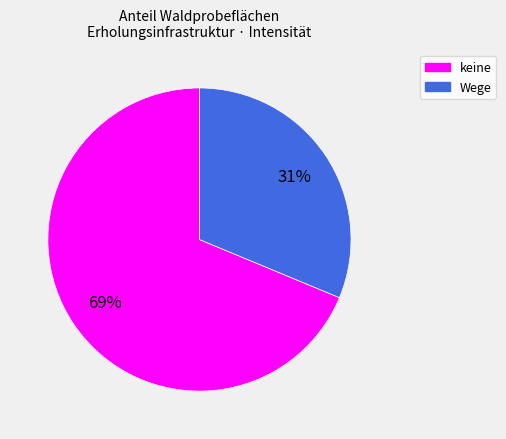

Which slice is the largest?

keine